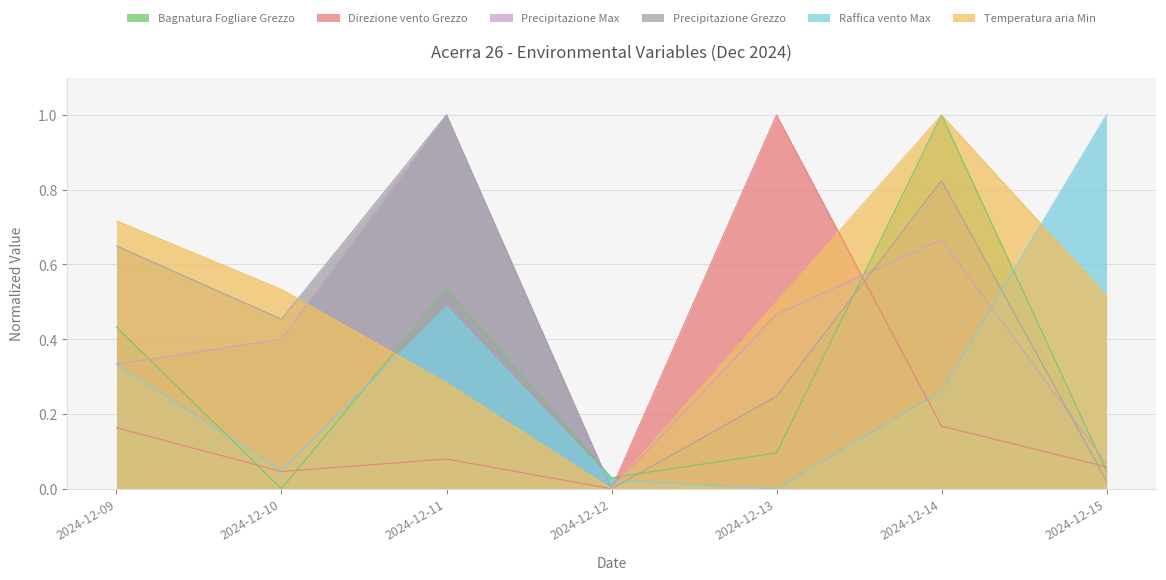

How many data points in Raffica vento Max are above 0?

6